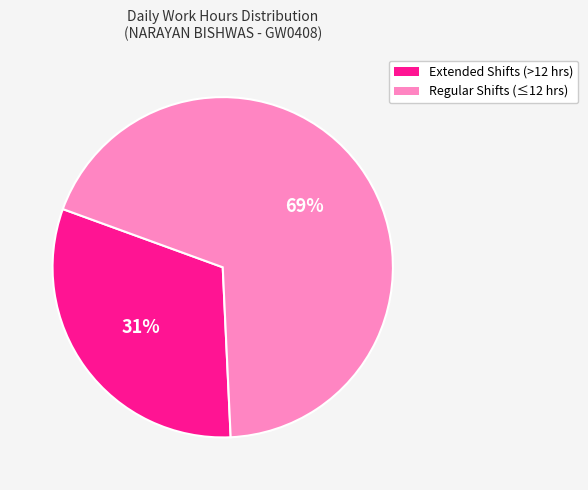

Count the number of slices in the pie.

2